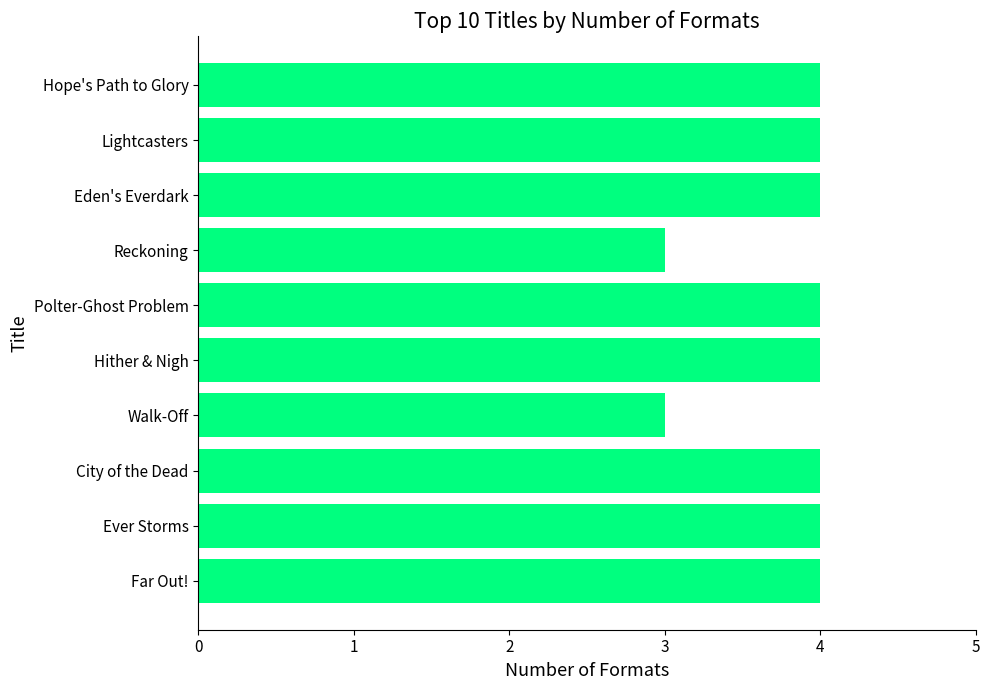

Which has a higher value, Reckoning or City of the Dead?

City of the Dead